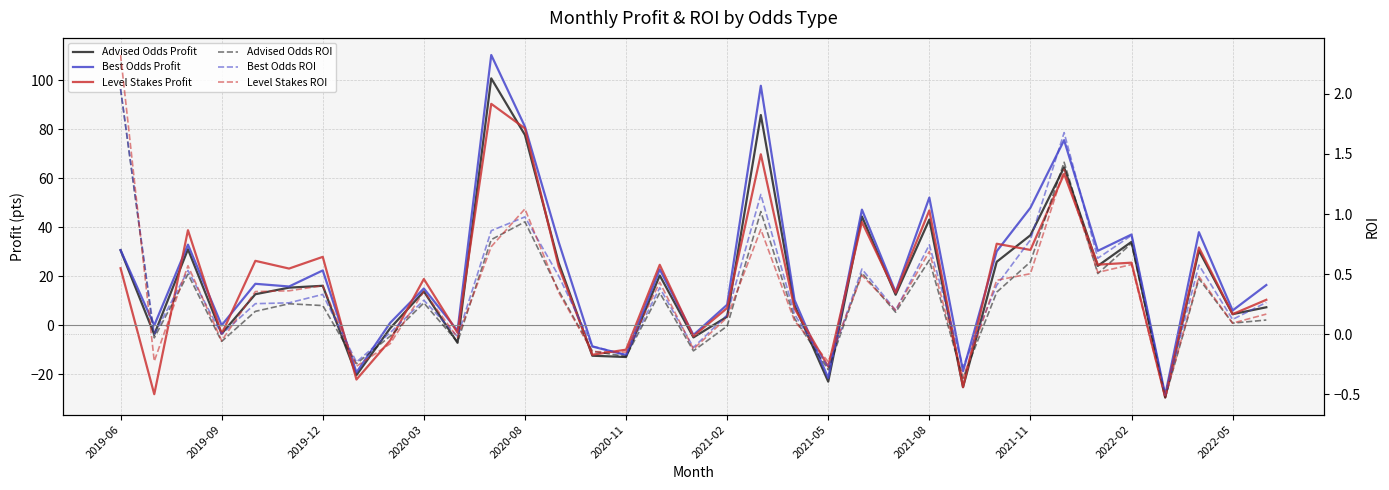

The Advised Odds ROI series shows 1.0 at 2022-05. True or false?

False